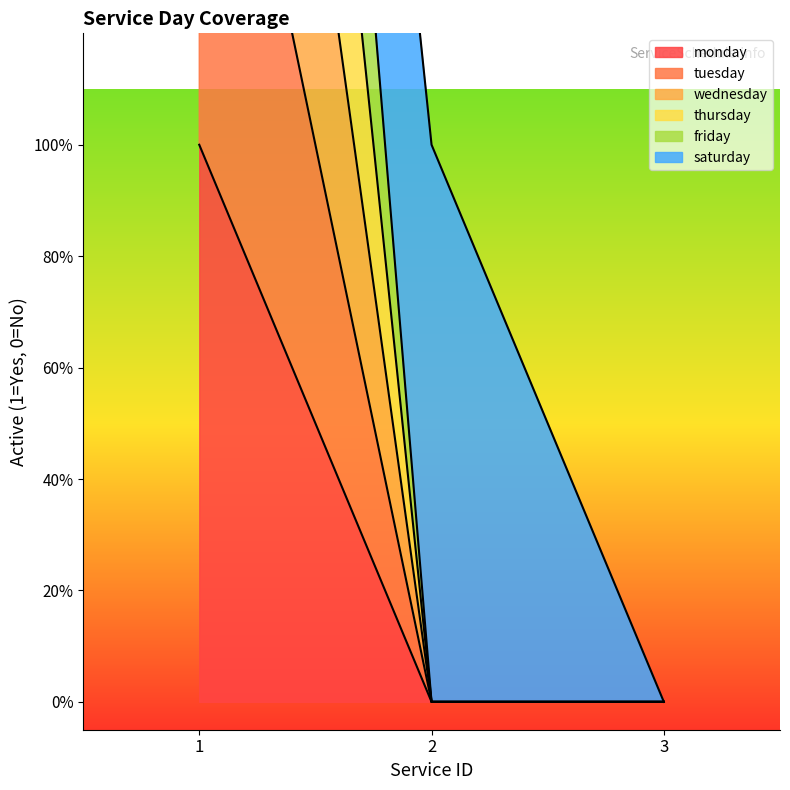

List the labels in order of tuesday value, smallest first.

2, 3, 1